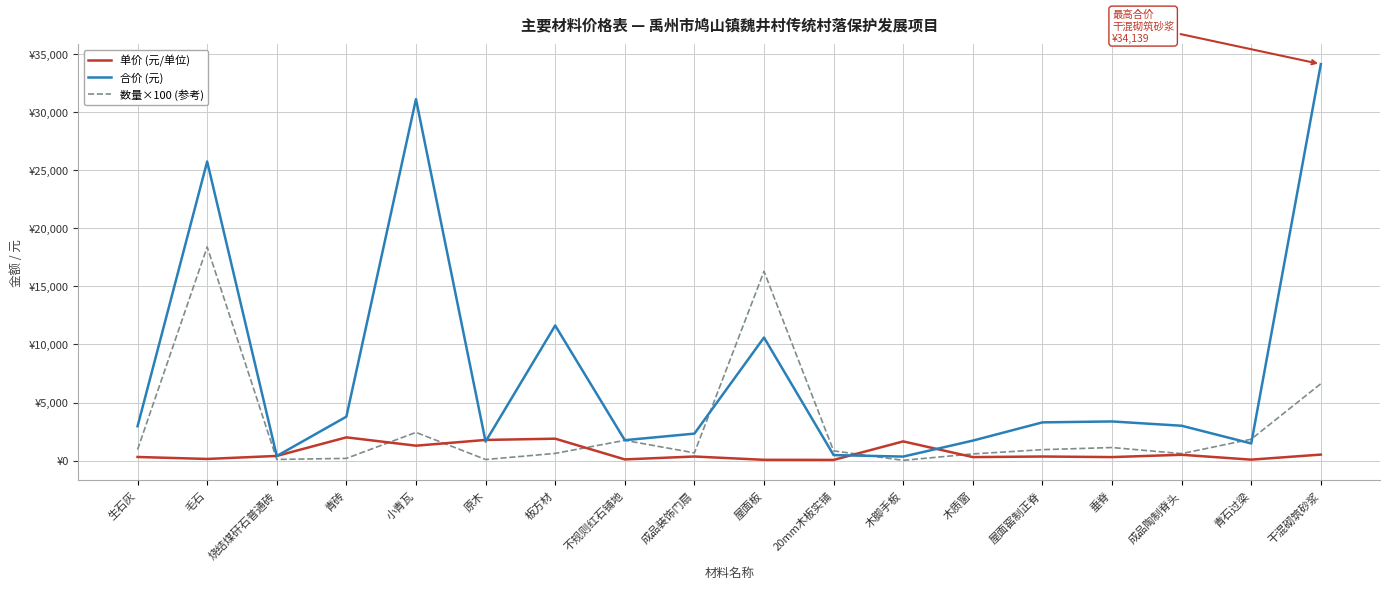

Is it true that 数量×100 (参考) equals 1123.0 at 垂脊?

True